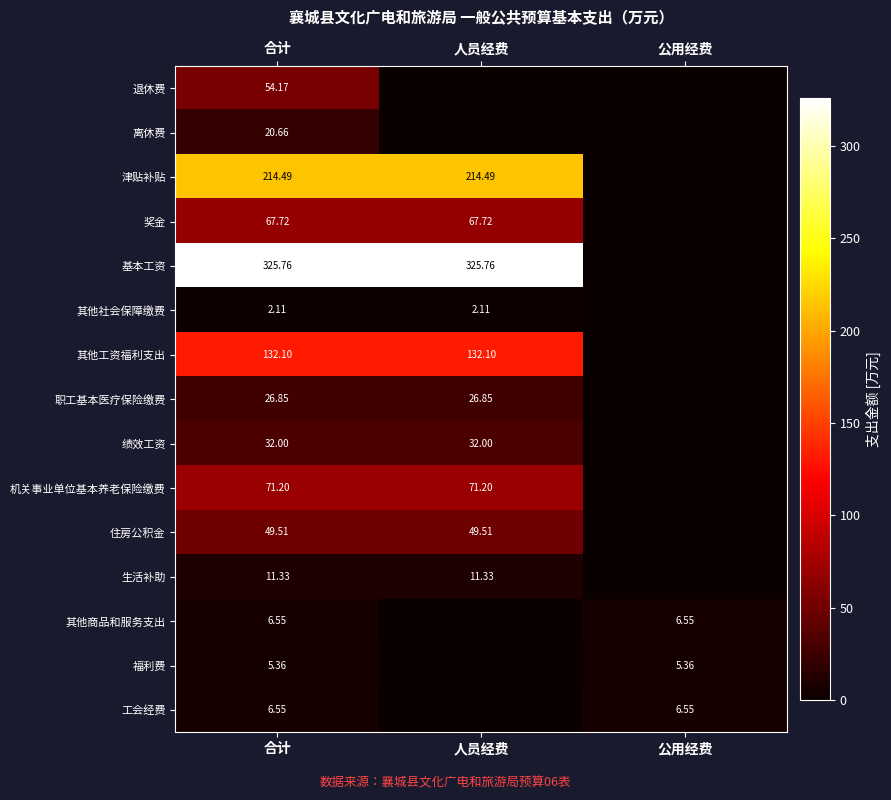

List the labels in order of 其他社会保障缴费 value, smallest first.

公用经费, 合计, 人员经费